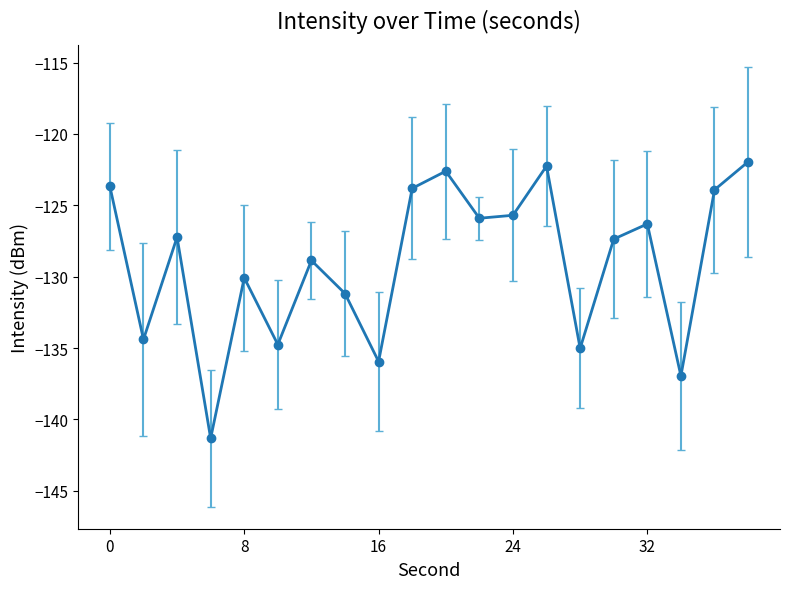

What is the maximum value shown in the chart?

-122.0